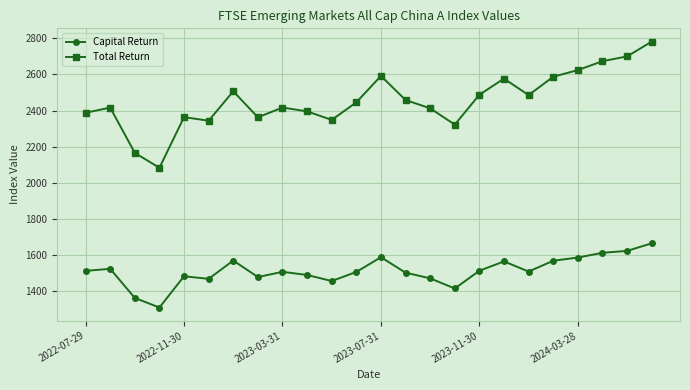

Which series has the largest total across all categories?

Total Return